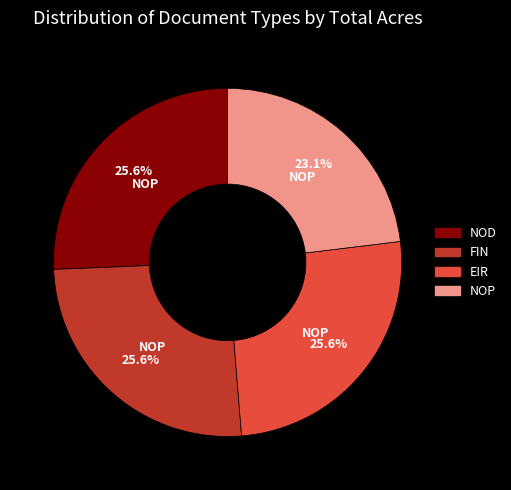

Does any single category account for the majority?

No